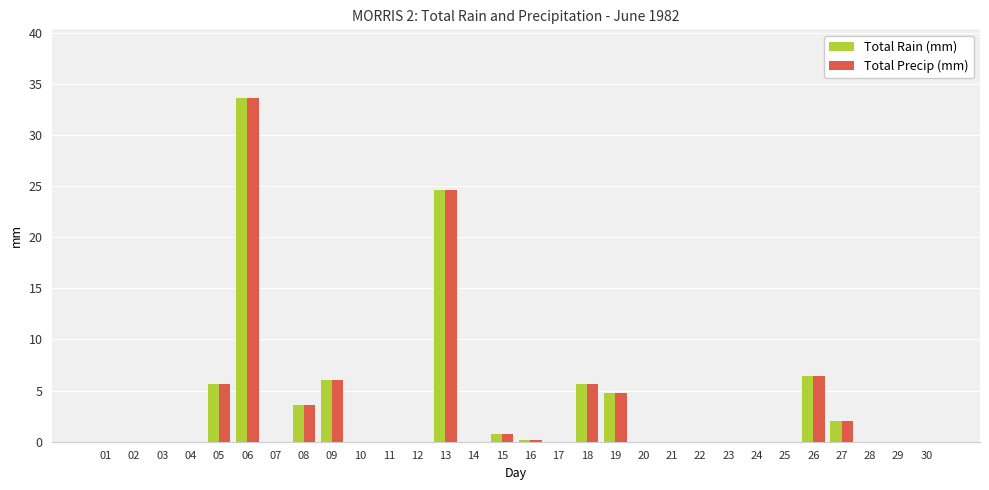

What are all the series names shown in the legend?

Total Rain (mm), Total Precip (mm)